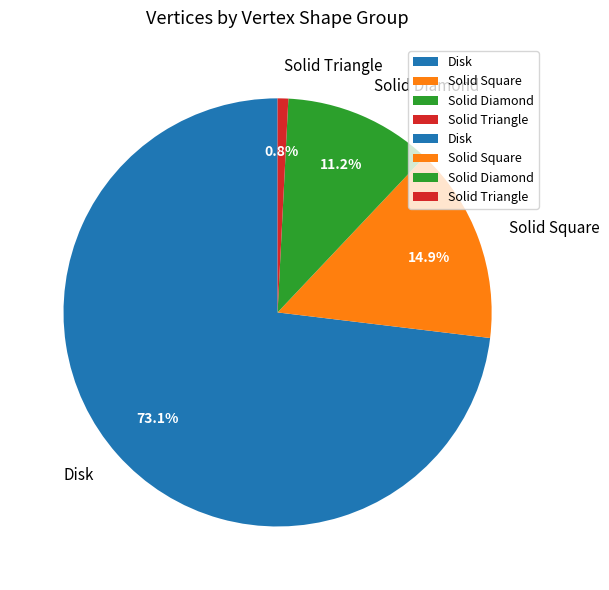

What portion of the pie excludes Solid Triangle?

99.2%